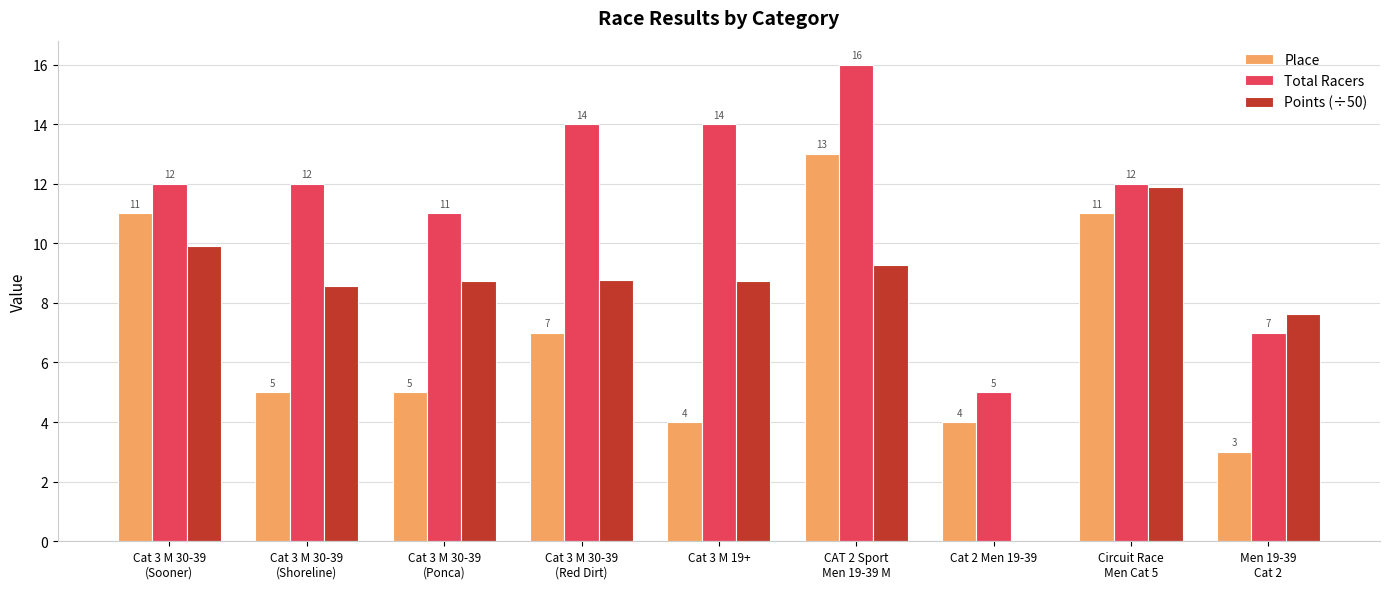

How many Place values are between 4 and 11?

7